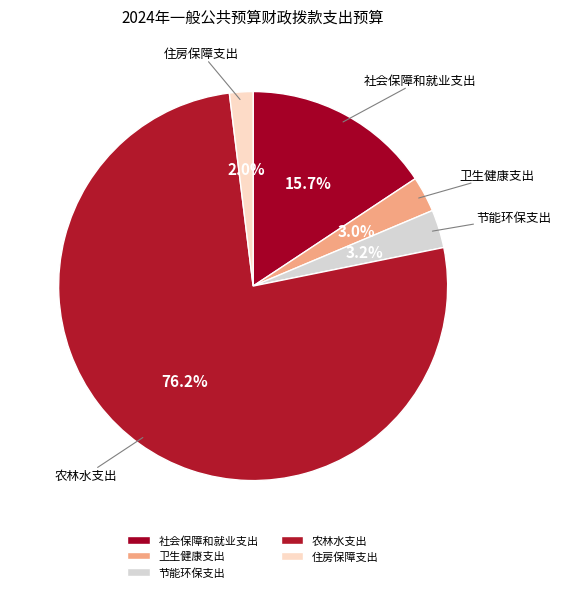

To the nearest percent, what percentage of the pie is 农林水支出?

76%